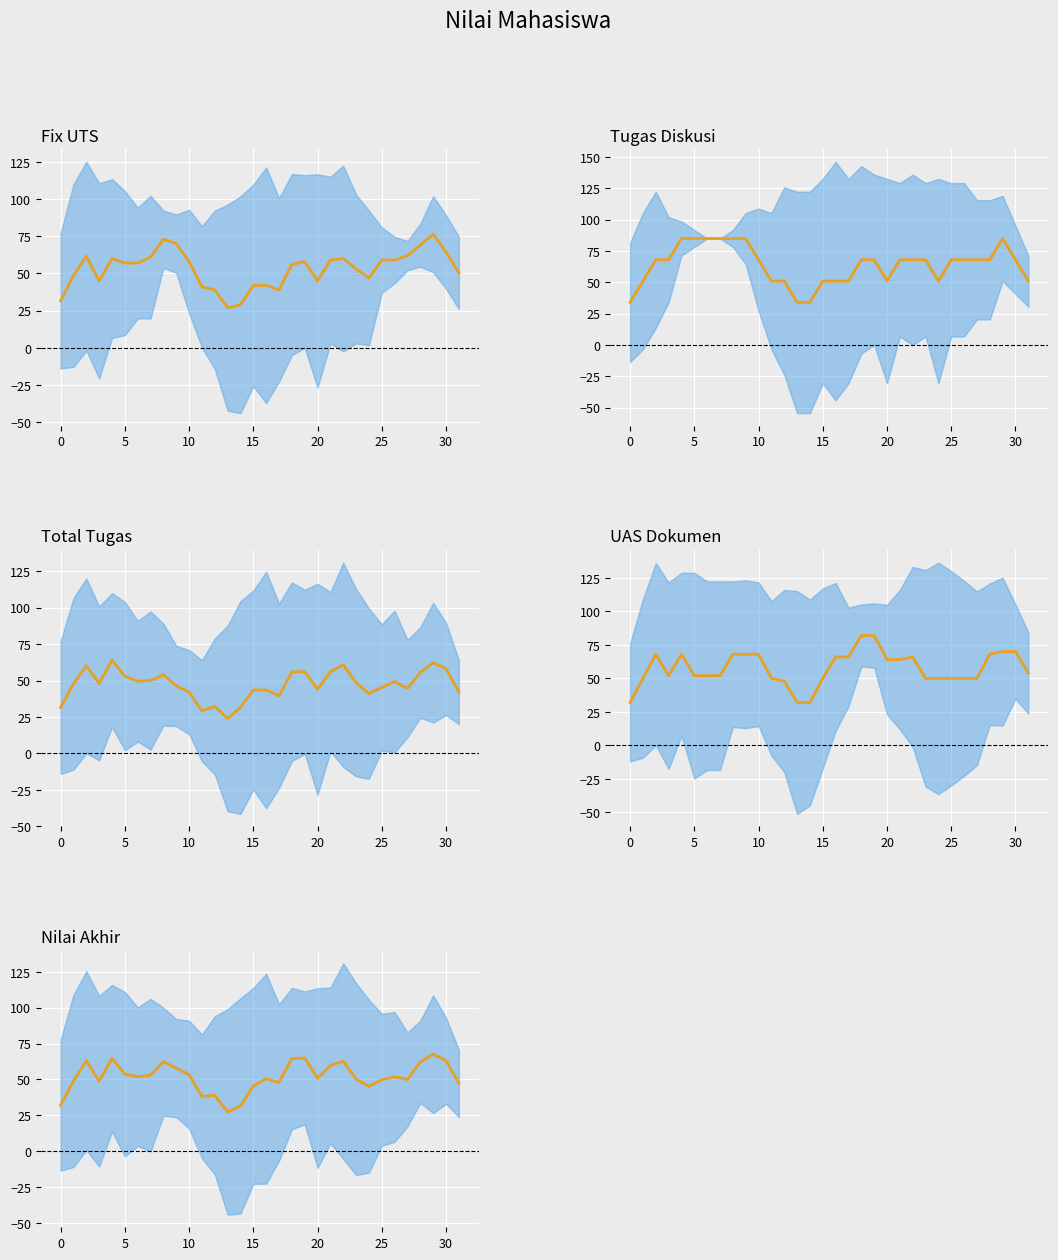

Which series has the largest range (max minus min)?

Tugas Diskusi